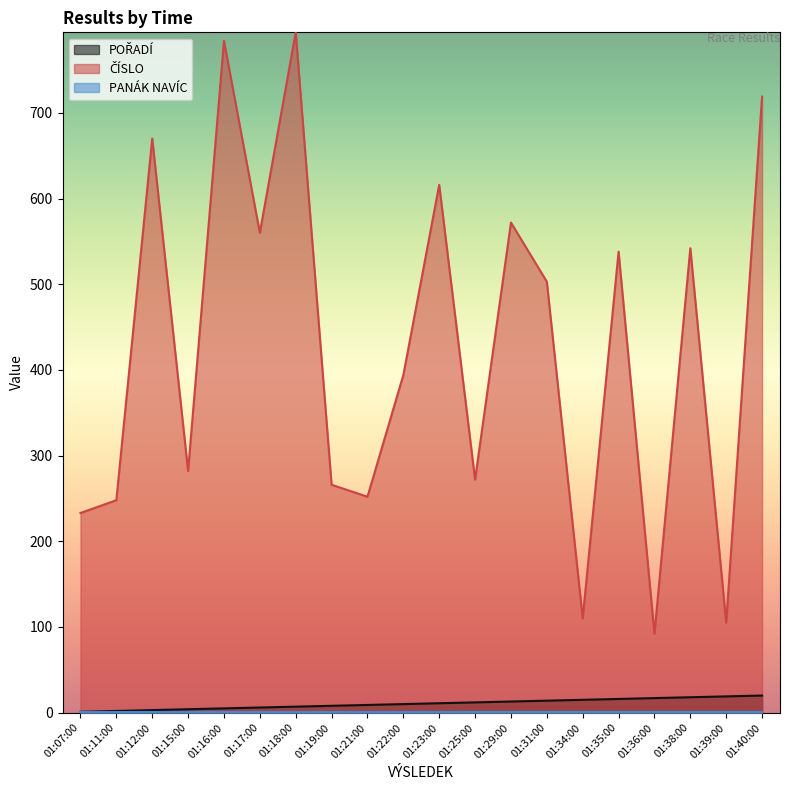

What is the greatest value displayed?

794